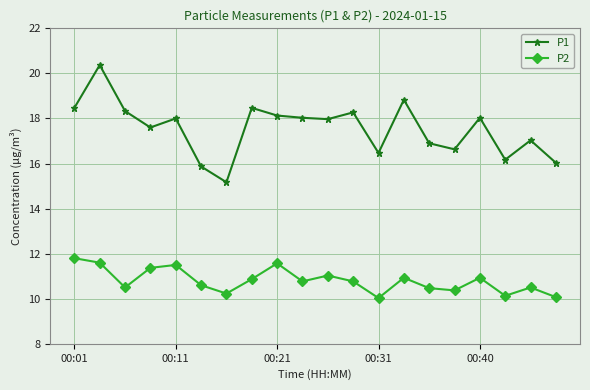

True or false: P1 has more than 0 points higher than both neighbors.

True